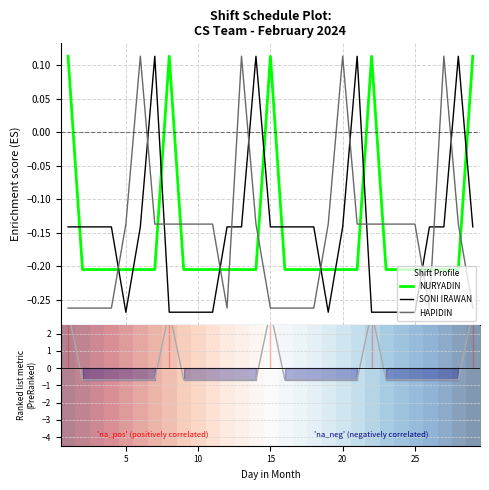

True or false: HAPIDIN and NURYADIN intersect in this chart.

True